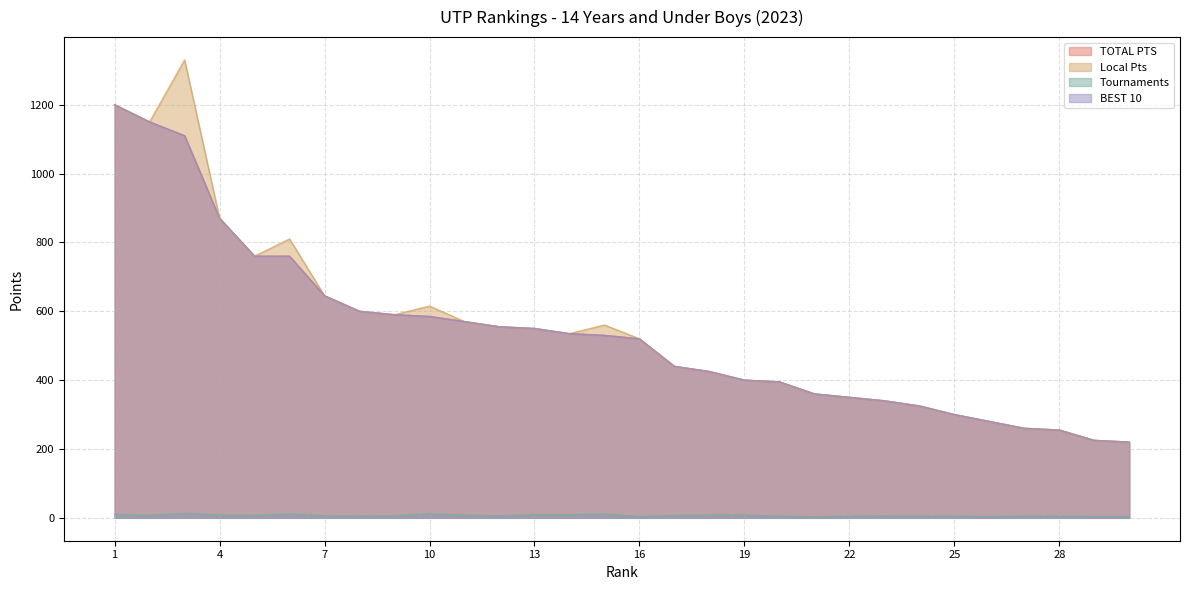

What is the sum of all Local Pts values?

16435